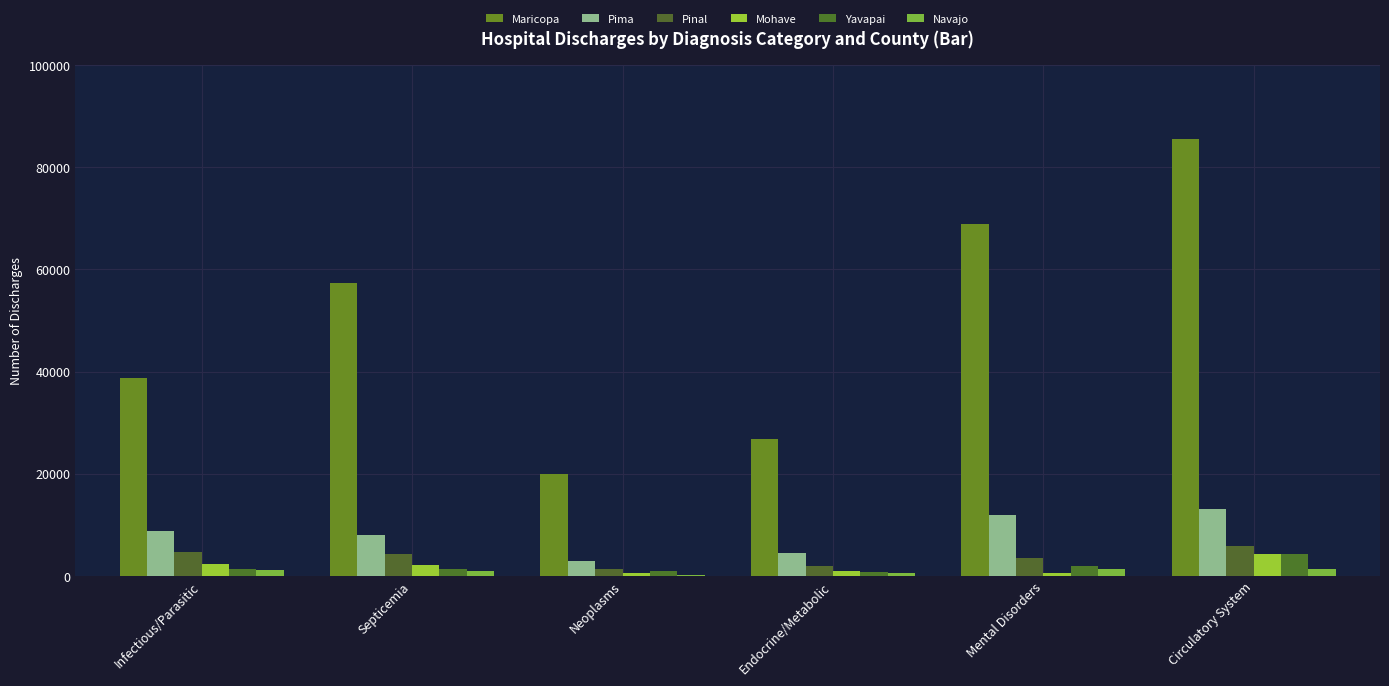

Are the bars grouped side by side (vs. stacked)?

Yes